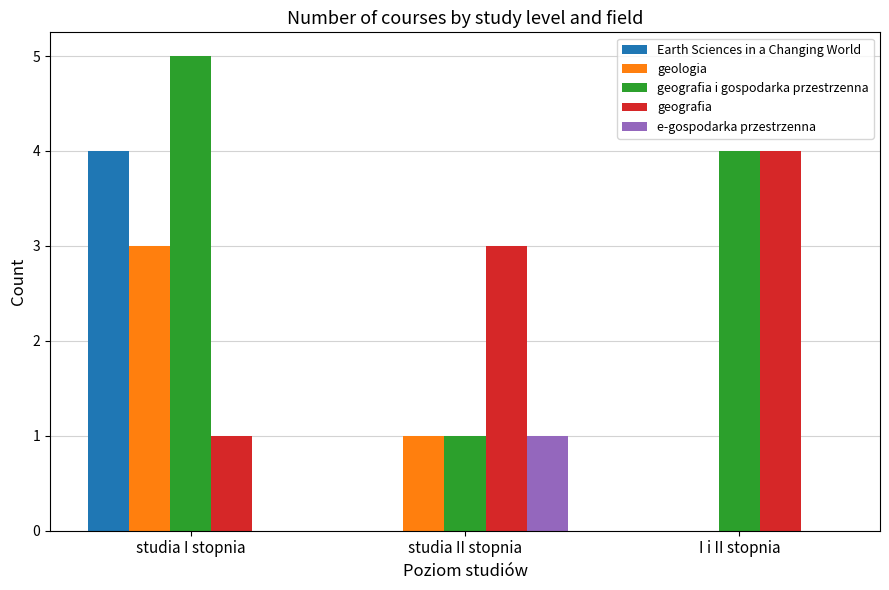

What is the total value across all series at I i II stopnia?

8